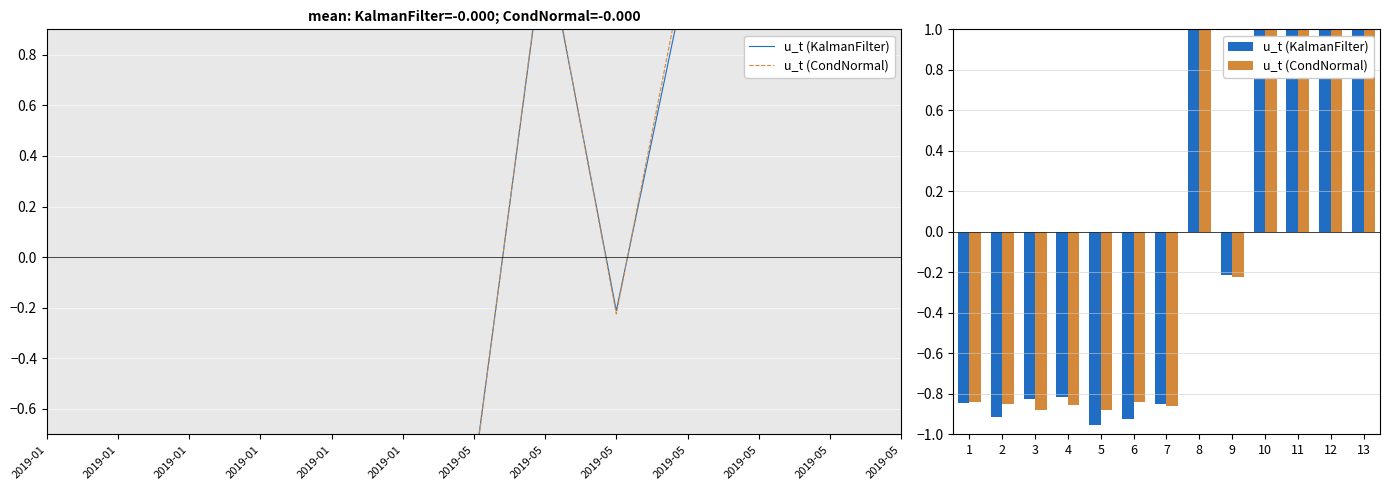

Which series has the largest total across all categories?

u_t (CondNormal)